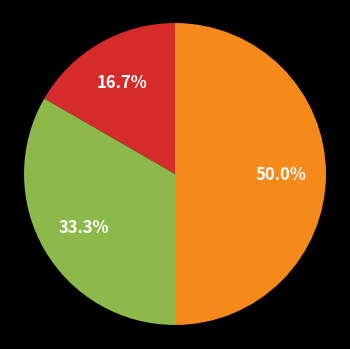

Count the number of slices in the pie.

3